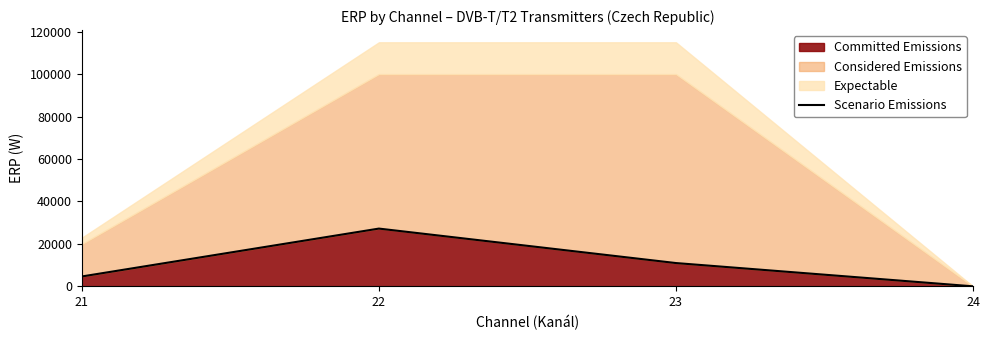

What is the difference between the values at 24 and 23?

10963.8